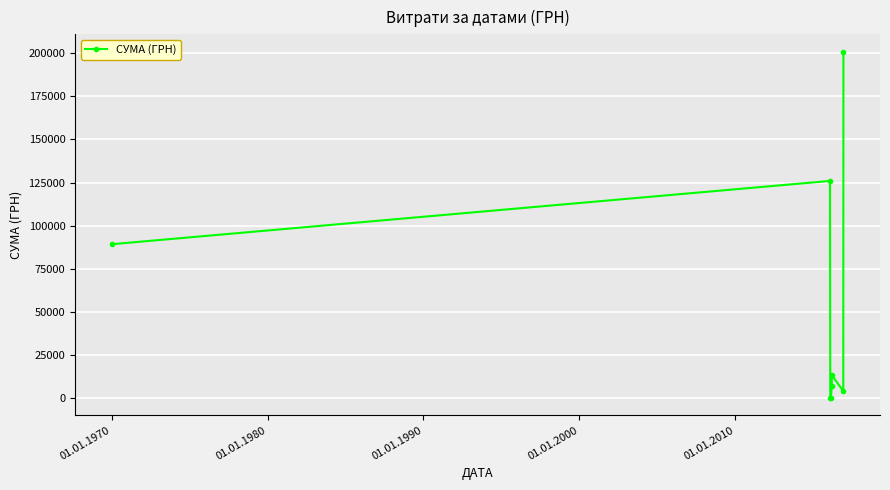

How many interior local valleys (lower than both neighbors) does the data have?

2